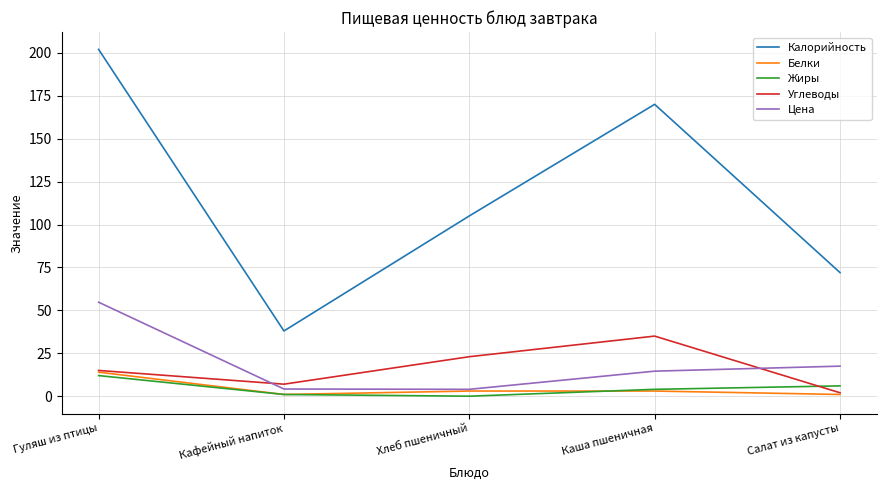

True or false: Цена and Углеводы intersect in this chart.

True